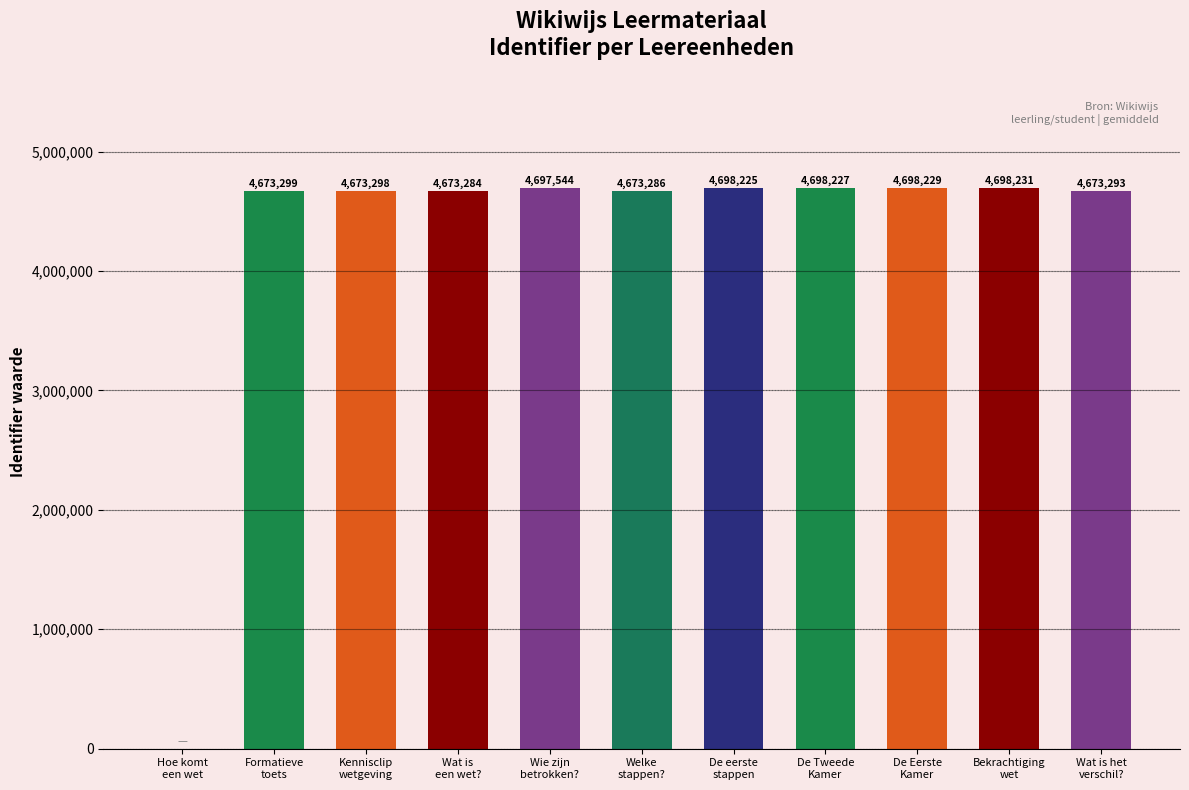

What is the sum of all values?

46856916